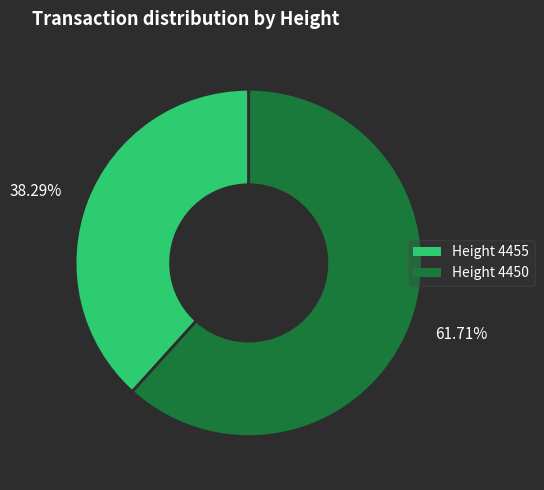

Is there a majority slice in this chart?

Yes